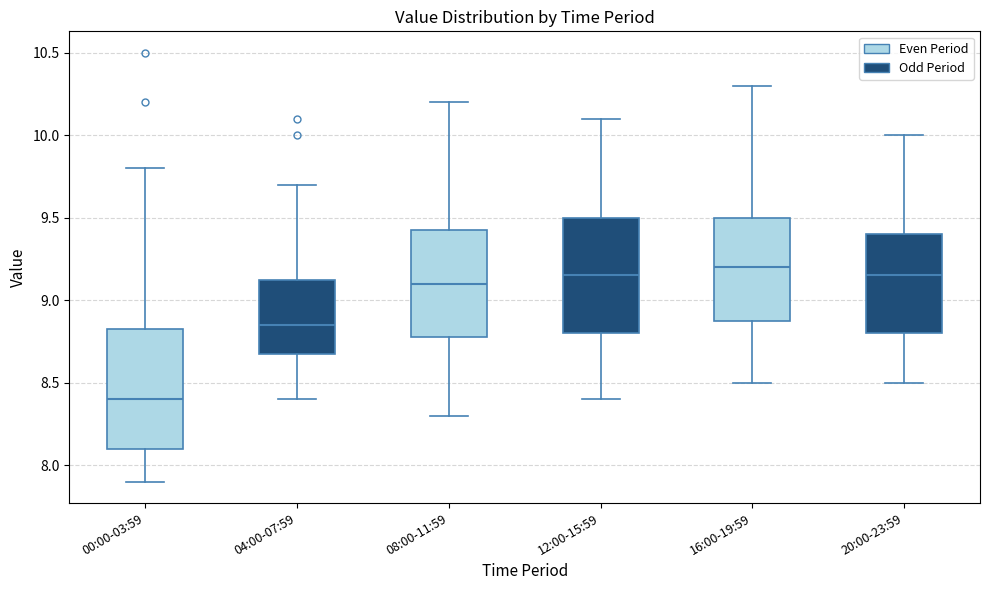

Which box has the lowest median line?

00:00-03:59